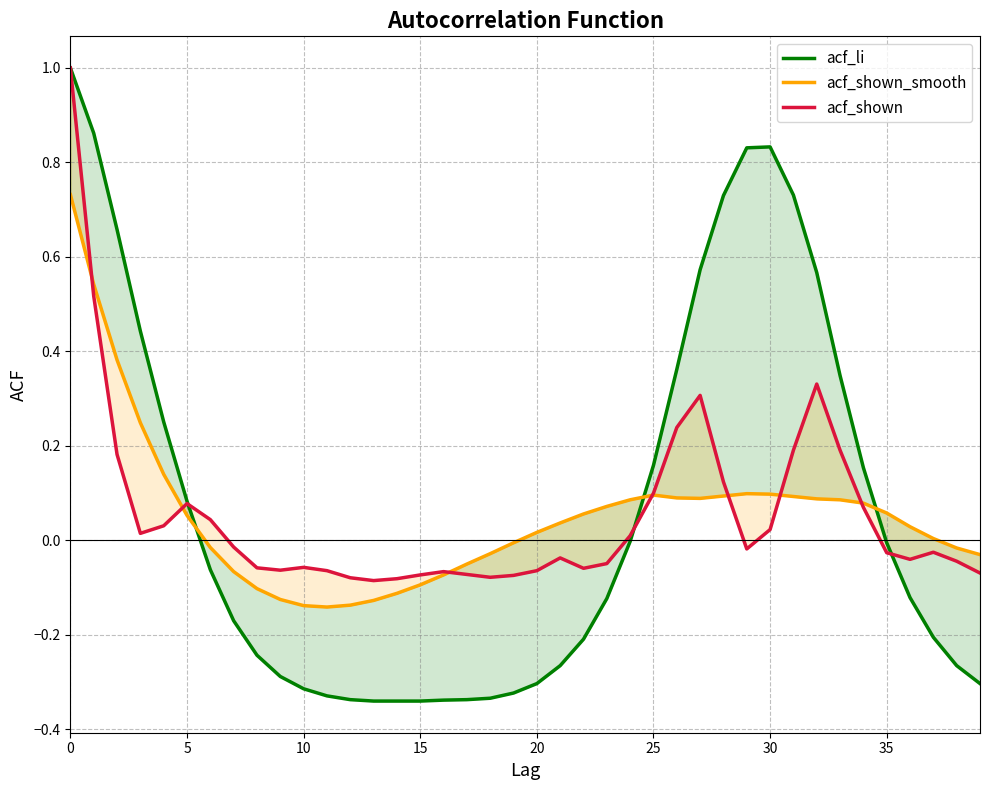

How many values in acf_li are above zero?

16